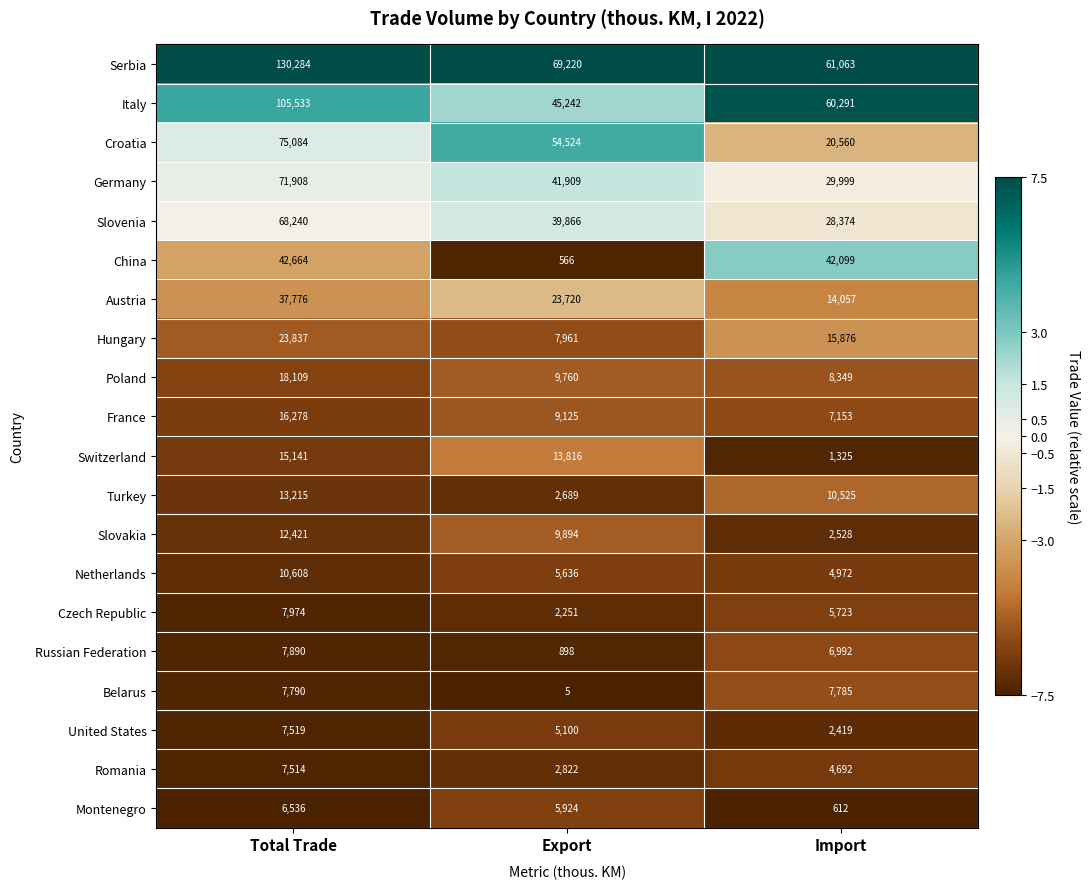

Which series has the widest spread of values?

Serbia